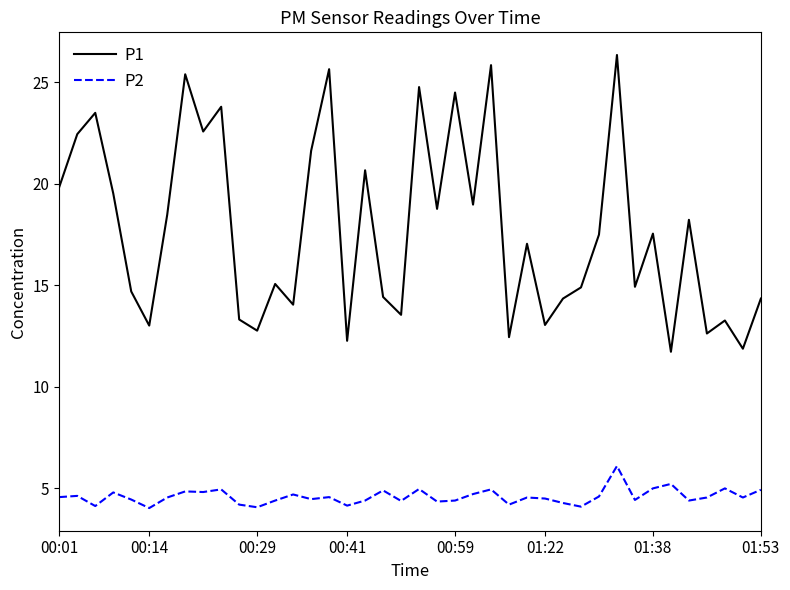

What are all the series names shown in the legend?

P1, P2